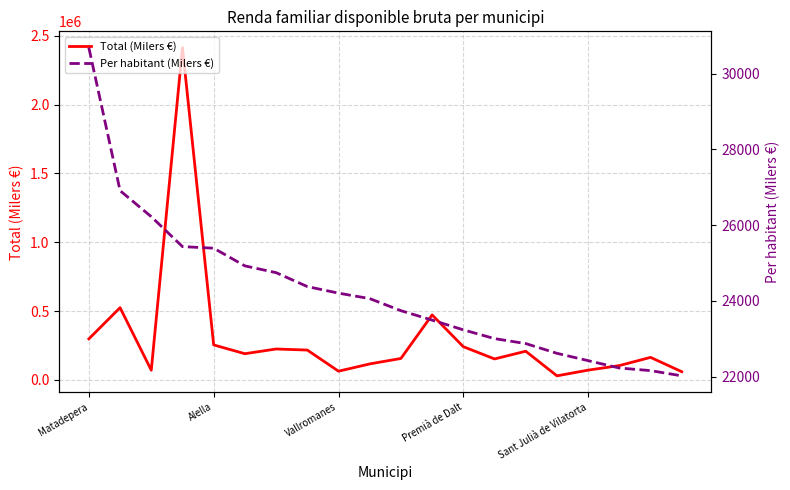

True or false: Per habitant (Milers €) has a value of 30684 at Matadepera.

True